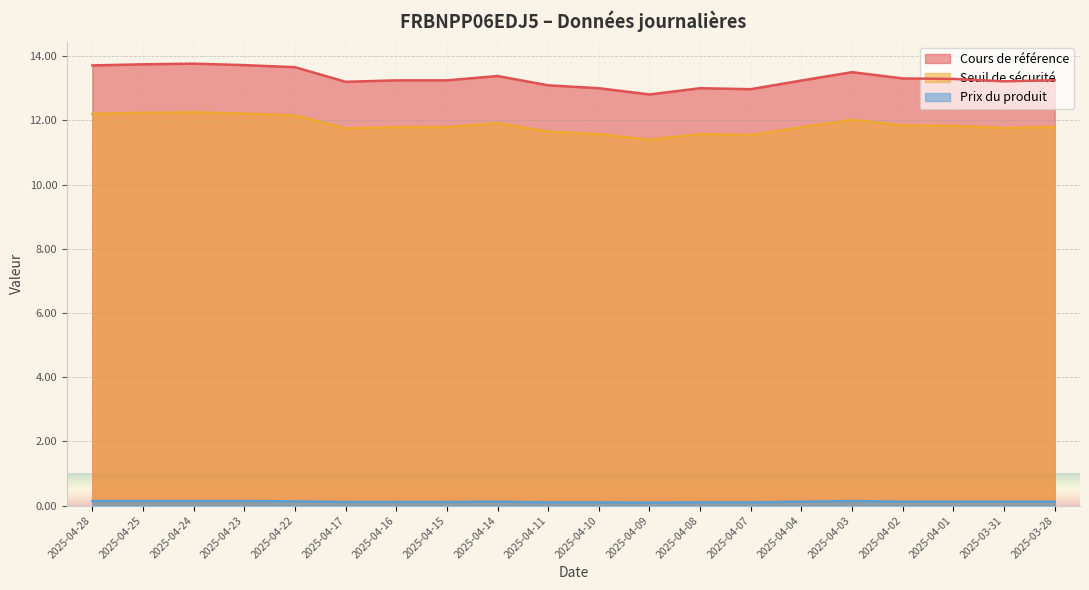

What is the difference between the highest and lowest values at 2025-04-10?

12.9